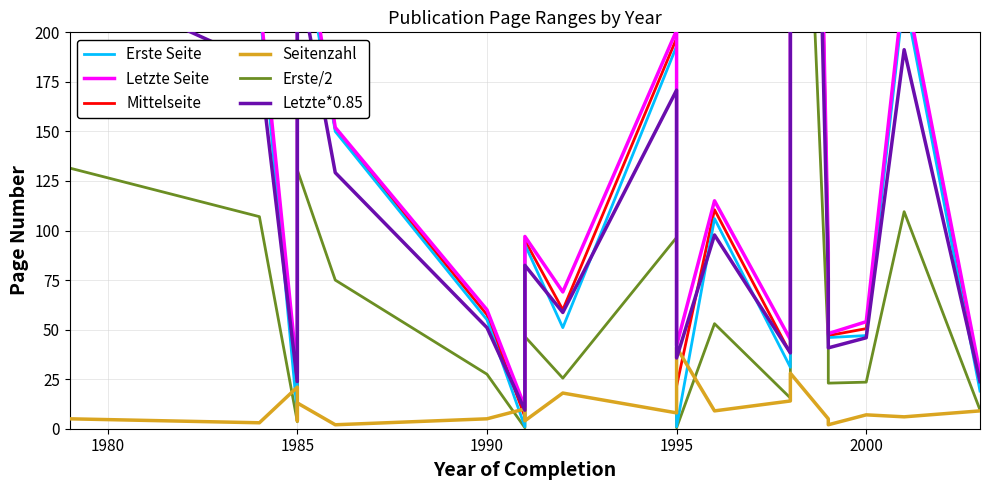

How many interior local valleys does the Erste Seite series have?

6